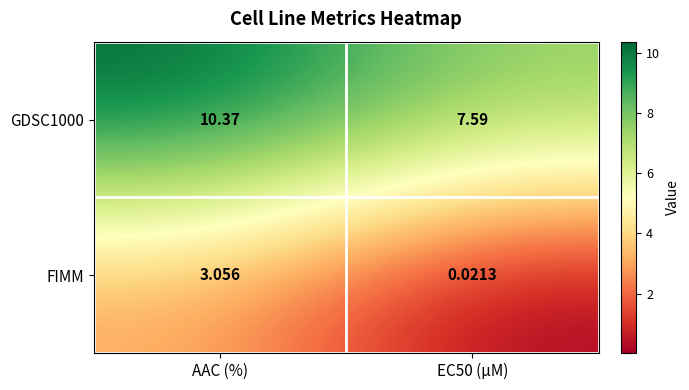

Is the value of GDSC1000 at AAC (%) greater than the value of FIMM at AAC (%)?

Yes